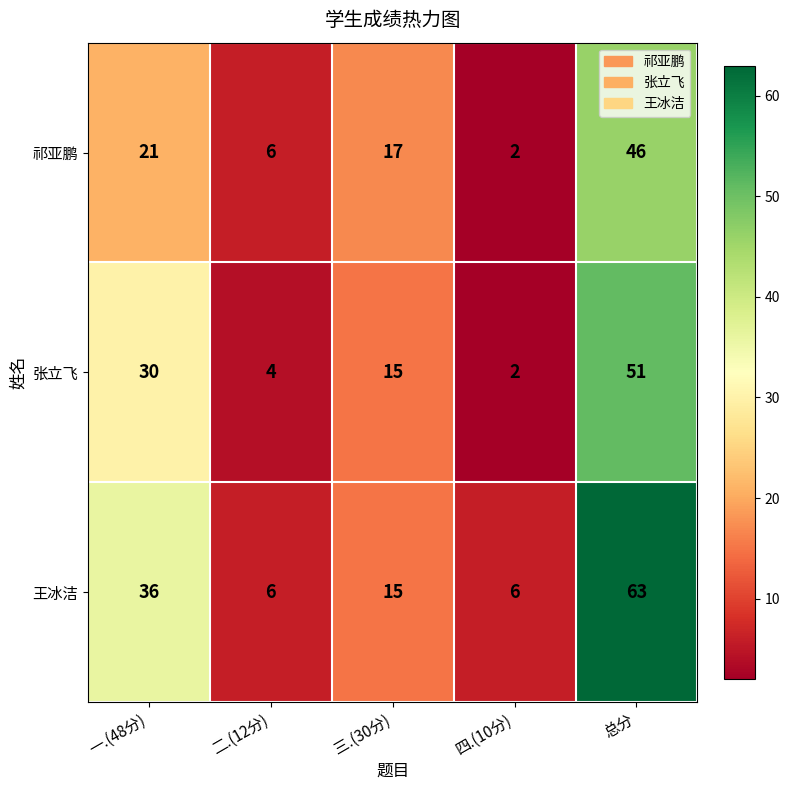

Rank the categories by 张立飞 value from lowest to highest.

四.(10分), 二.(12分), 三.(30分), 一.(48分), 总分